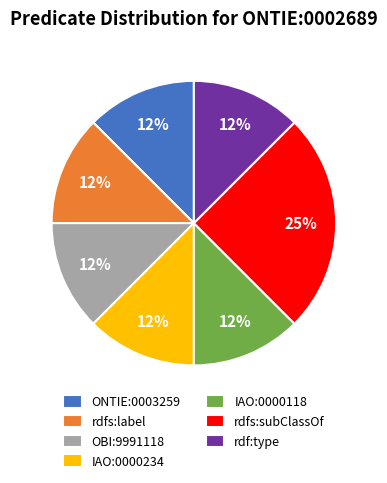

Combined, do ONTIE:0003259 and rdf:type account for over 50%?

No